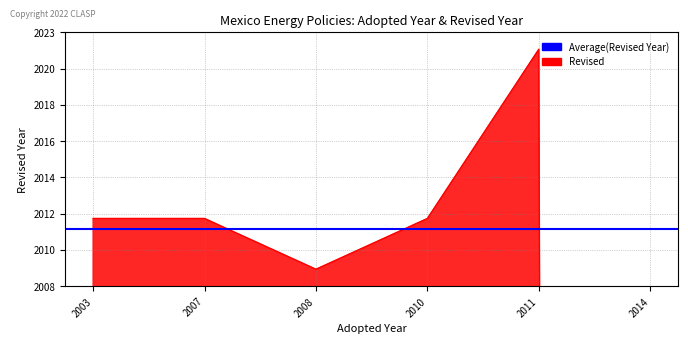

Rank the categories by value from highest to lowest.

2011, 2003, 2007, 2010, 2008, 2014